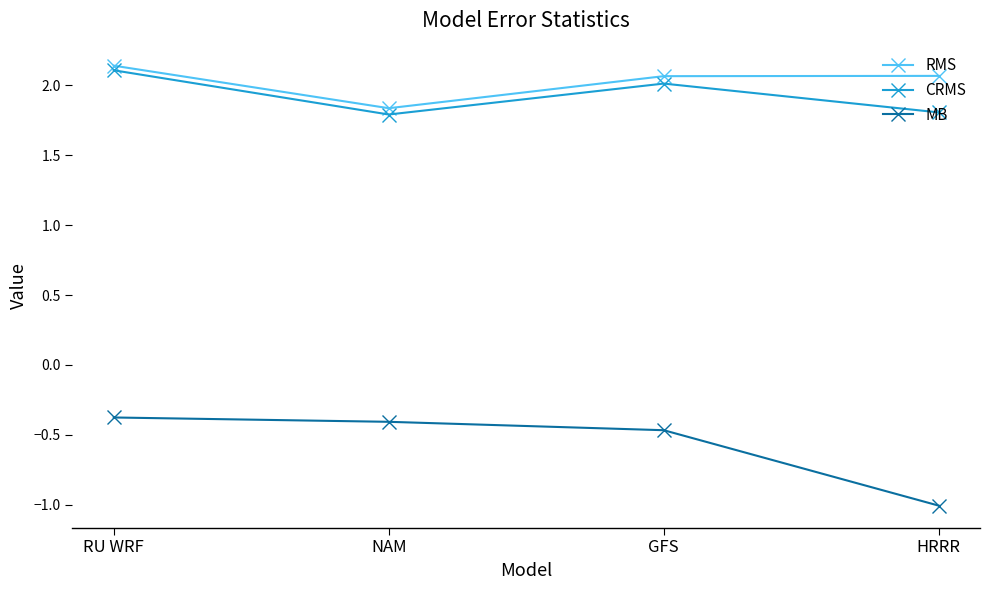

How many data points in RMS are less than 2?

1